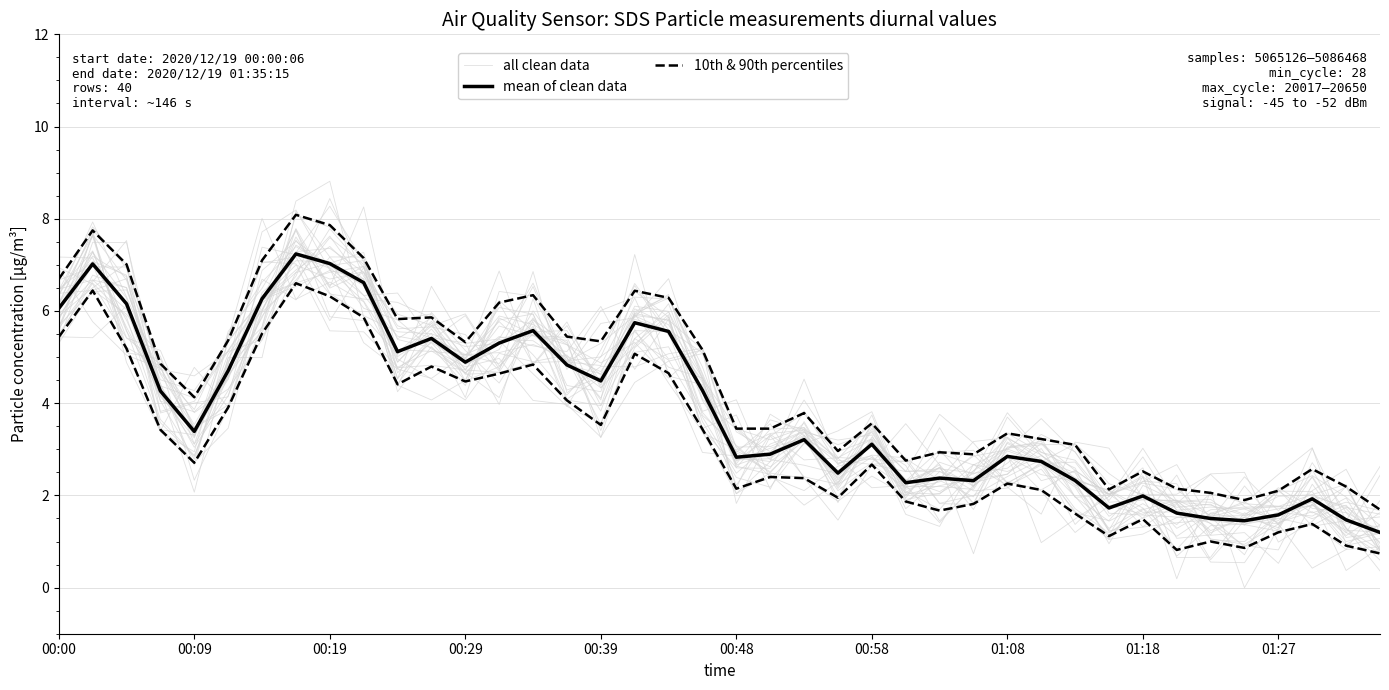

Which series changed the most between 24 and 26?

all clean data